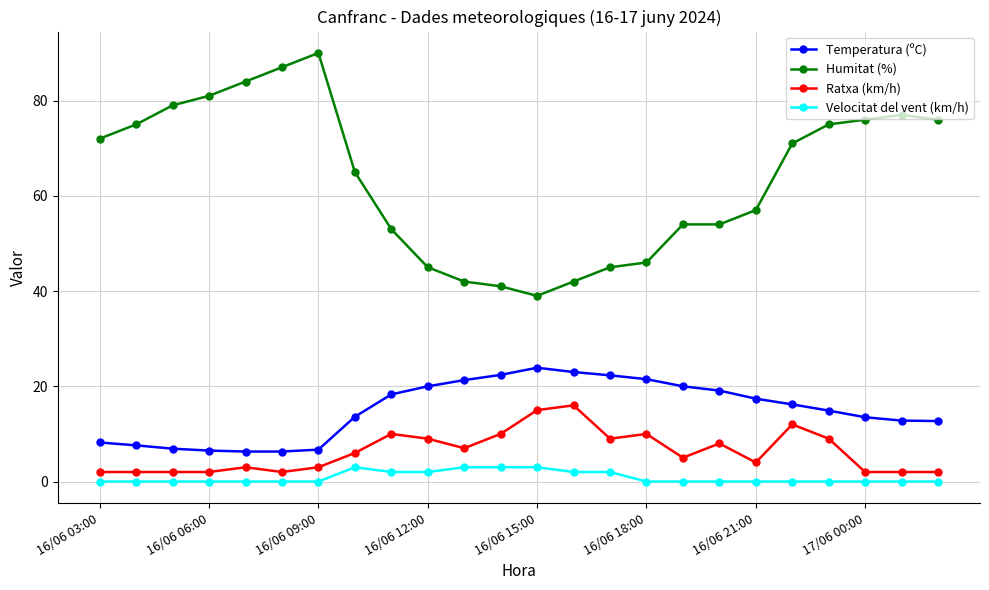

How many values in the Ratxa (km/h) series are below 6?

12